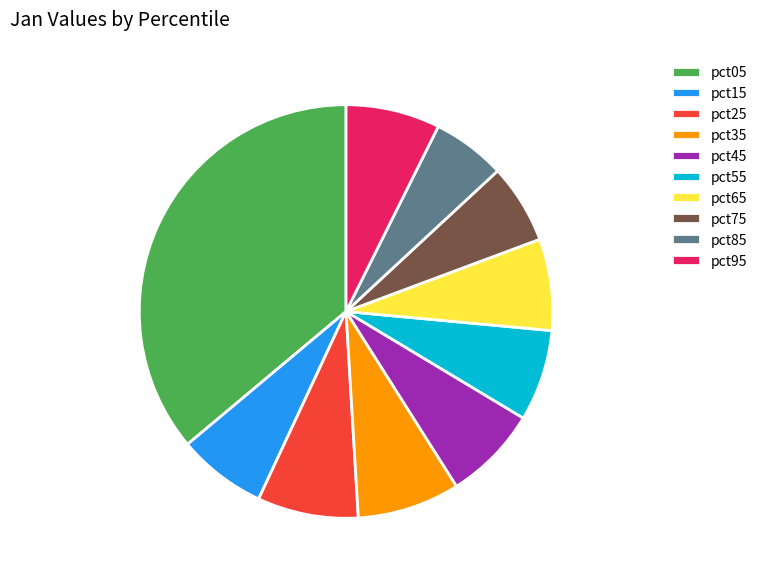

How many slices are in this pie chart?

10